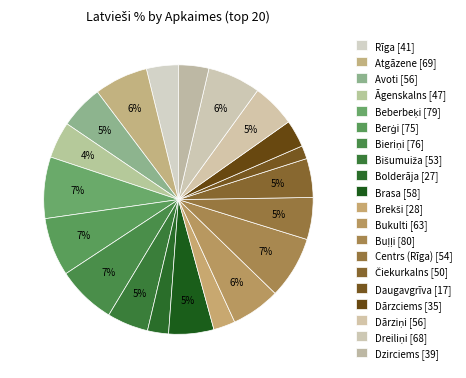

The Dārziņi slice represents 5% of the pie. True or false?

True